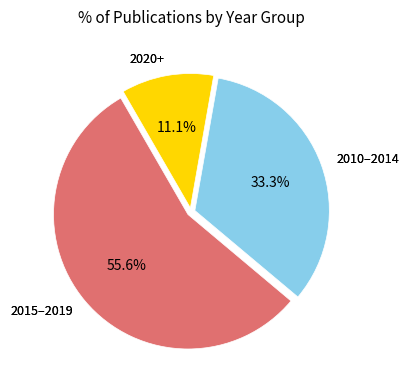

Is there any slice that represents more than half of the pie?

Yes